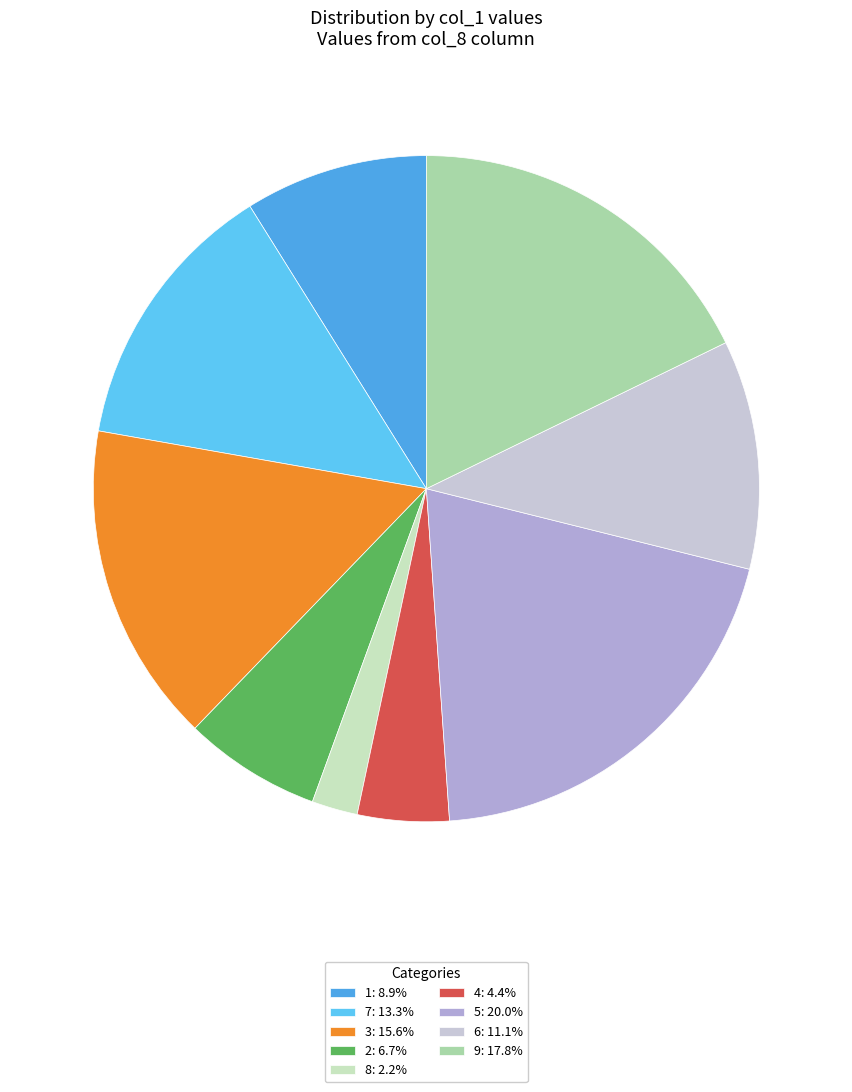

Which slice is the largest?

5